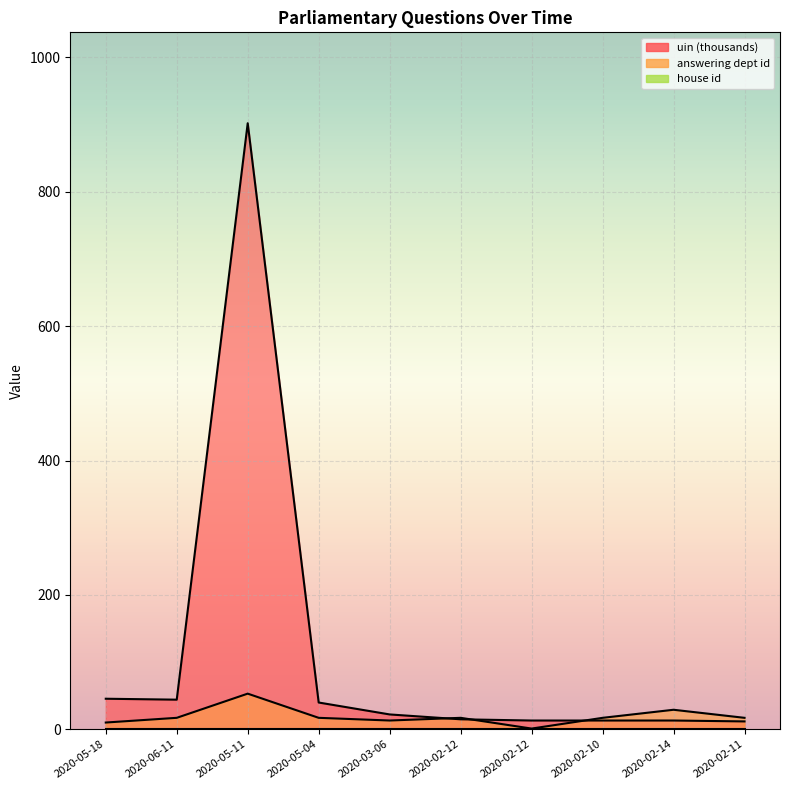

How many interior local peaks does the uin_normalized series have?

2